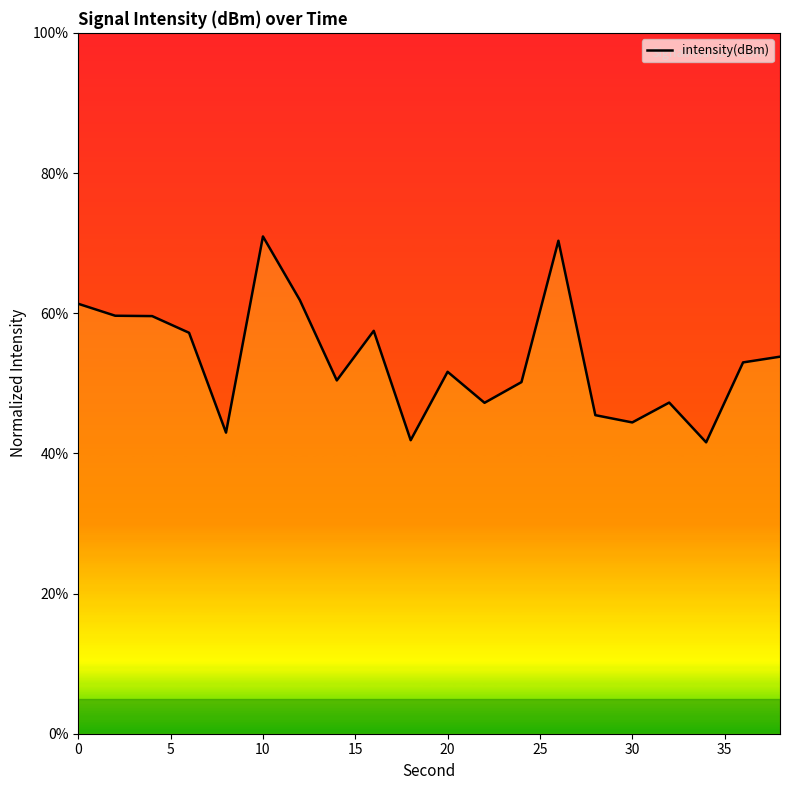

True or false: the data has more than 0 interior local peaks.

True